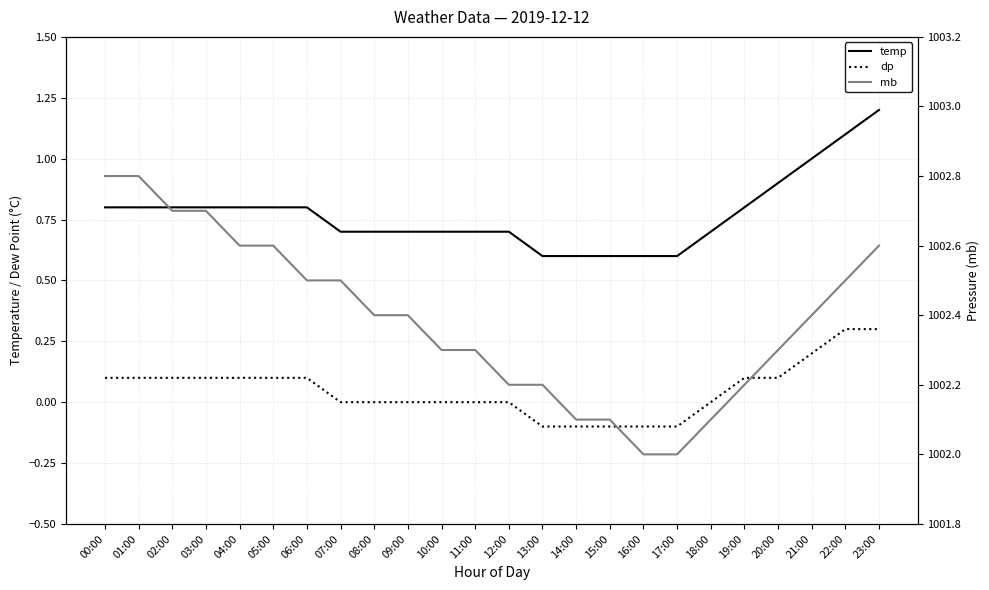

At 11:00, list the series in order from smallest to largest.

dp, temp, mb